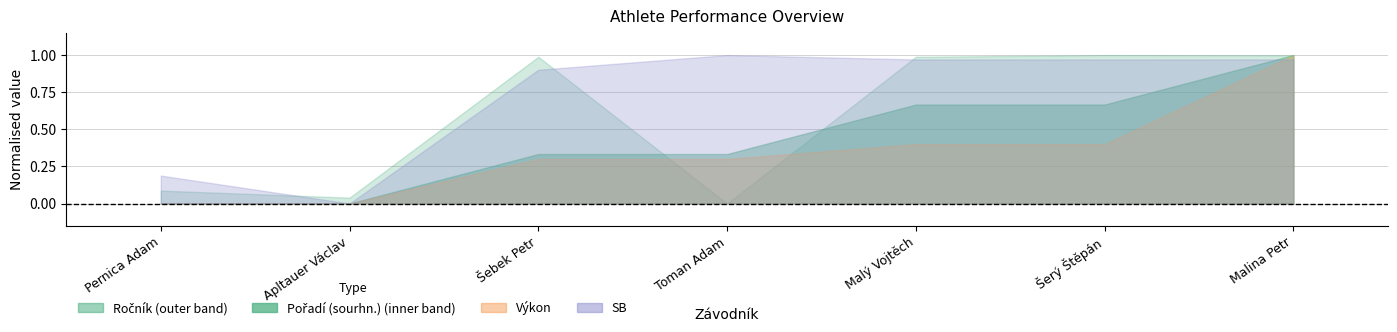

How many distinct data groups are displayed?

4